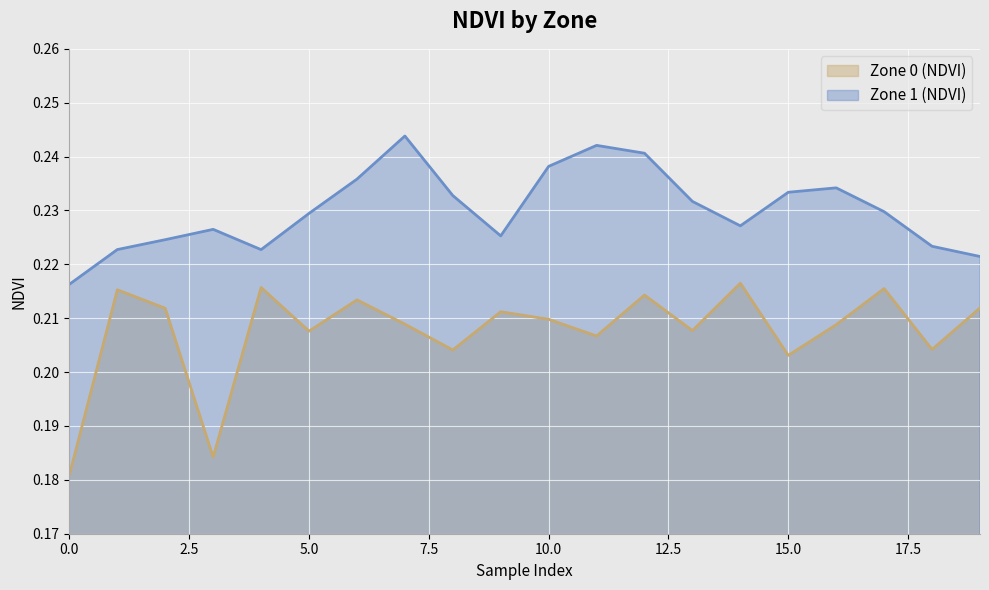

True or false: Zone 0 (NDVI) and Zone 1 (NDVI) cross at least once.

False